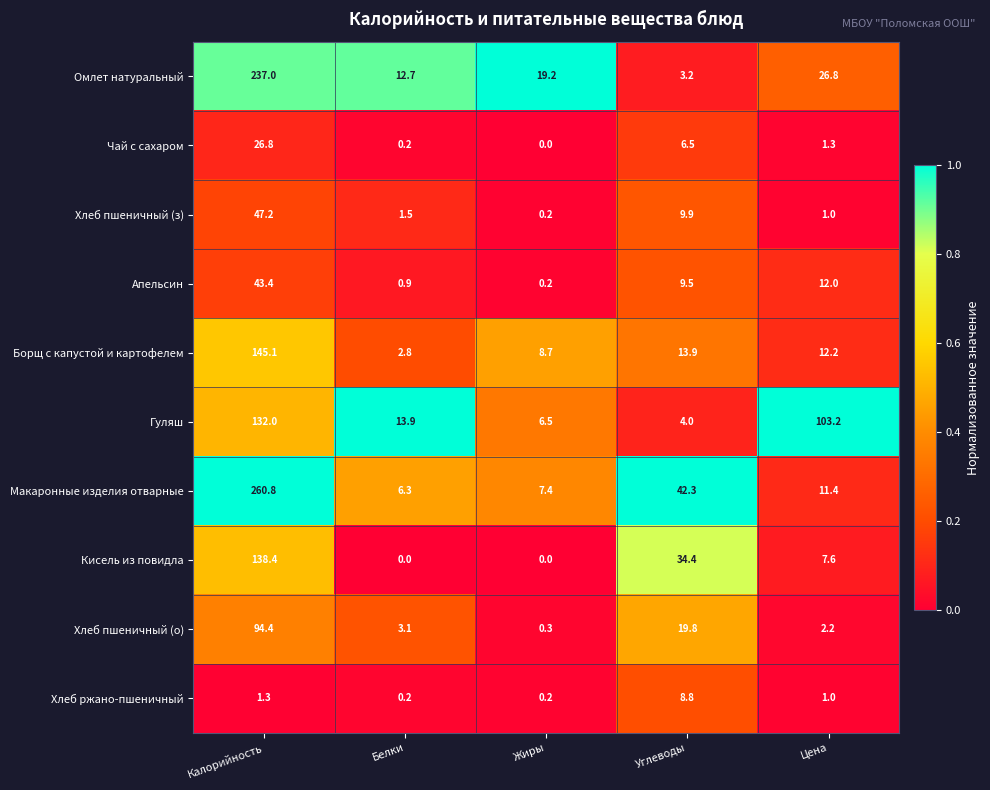

Which category has the lowest value in the Чай с сахаром series?

Жиры